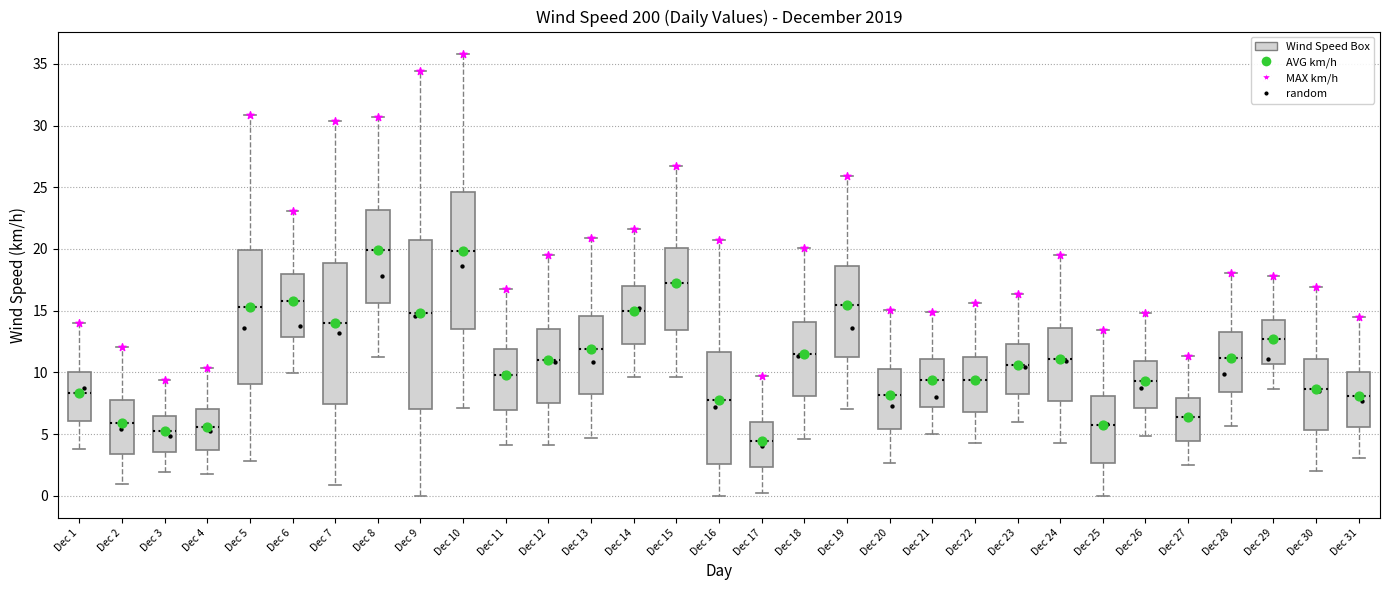

Reading left to right, read every box against the y-axis: the position of its median line, the range the box covers, and the ends of its whiskers. The values are not printed on the chart, so give them approximately, as read against the axis.

Dec 1: median 8.5, box 6.0 to 10.0, whiskers 4.0 to 14.0
Dec 2: median 6.0, box 3.5 to 7.5, whiskers 1.0 to 12.0
Dec 3: median 5.5, box 3.5 to 6.5, whiskers 2.0 to 9.5
Dec 4: median 5.5, box 3.5 to 7.0, whiskers 2.0 to 10.5
Dec 5: median 15.5, box 9.0 to 20.0, whiskers 3.0 to 31.0
Dec 6: median 16.0, box 13.0 to 18.0, whiskers 10.0 to 23.0
Dec 7: median 14.0, box 7.5 to 19.0, whiskers 1.0 to 30.5
Dec 8: median 20.0, box 15.5 to 23.0, whiskers 11.5 to 30.5
Dec 9: median 15.0, box 7.0 to 20.5, whiskers 0.0 to 34.5
Dec 10: median 20.0, box 13.5 to 24.5, whiskers 7.0 to 36.0
Dec 11: median 10.0, box 7.0 to 12.0, whiskers 4.0 to 17.0
Dec 12: median 11.0, box 7.5 to 13.5, whiskers 4.0 to 19.5
Dec 13: median 12.0, box 8.5 to 14.5, whiskers 4.5 to 21.0
Dec 14: median 15.0, box 12.5 to 17.0, whiskers 9.5 to 21.5
Dec 15: median 17.0, box 13.5 to 20.0, whiskers 9.5 to 26.5
Dec 16: median 7.5, box 2.5 to 11.5, whiskers 0.0 to 21.0
Dec 17: median 4.5, box 2.5 to 6.0, whiskers 0.0 to 9.5
Dec 18: median 11.5, box 8.0 to 14.0, whiskers 4.5 to 20.0
Dec 19: median 15.5, box 11.0 to 18.5, whiskers 7.0 to 26.0
Dec 20: median 8.0, box 5.5 to 10.5, whiskers 2.5 to 15.0
Dec 21: median 9.5, box 7.0 to 11.0, whiskers 5.0 to 15.0
Dec 22: median 9.5, box 7.0 to 11.0, whiskers 4.5 to 15.5
Dec 23: median 10.5, box 8.5 to 12.5, whiskers 6.0 to 16.5
Dec 24: median 11.0, box 7.5 to 13.5, whiskers 4.5 to 19.5
Dec 25: median 6.0, box 2.5 to 8.0, whiskers 0.0 to 13.5
Dec 26: median 9.5, box 7.0 to 11.0, whiskers 5.0 to 15.0
Dec 27: median 6.5, box 4.5 to 8.0, whiskers 2.5 to 11.5
Dec 28: median 11.0, box 8.5 to 13.5, whiskers 5.5 to 18.0
Dec 29: median 12.5, box 10.5 to 14.0, whiskers 8.5 to 18.0
Dec 30: median 8.5, box 5.5 to 11.0, whiskers 2.0 to 17.0
Dec 31: median 8.0, box 5.5 to 10.0, whiskers 3.0 to 14.5